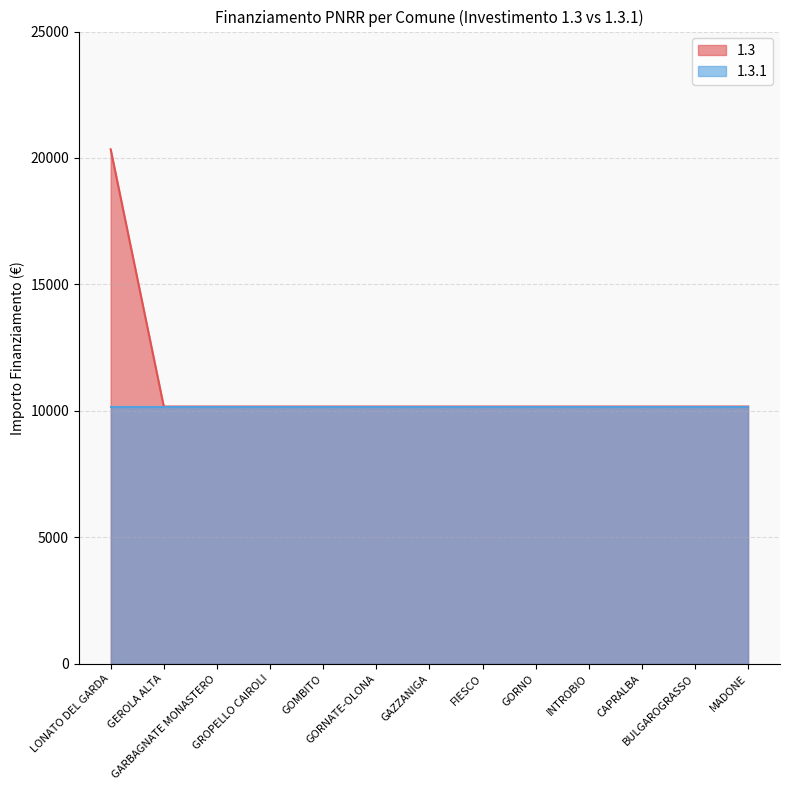

Is it true that the value at LONATO DEL GARDA is 20344?

True